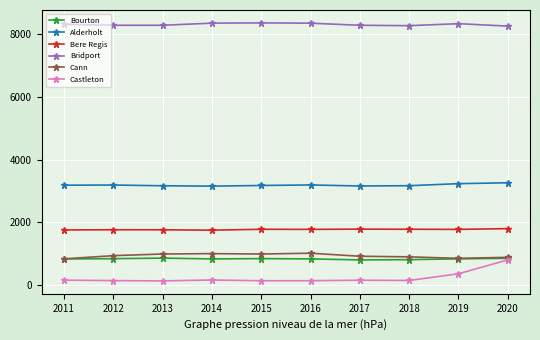

Count the number of data series in this chart.

6